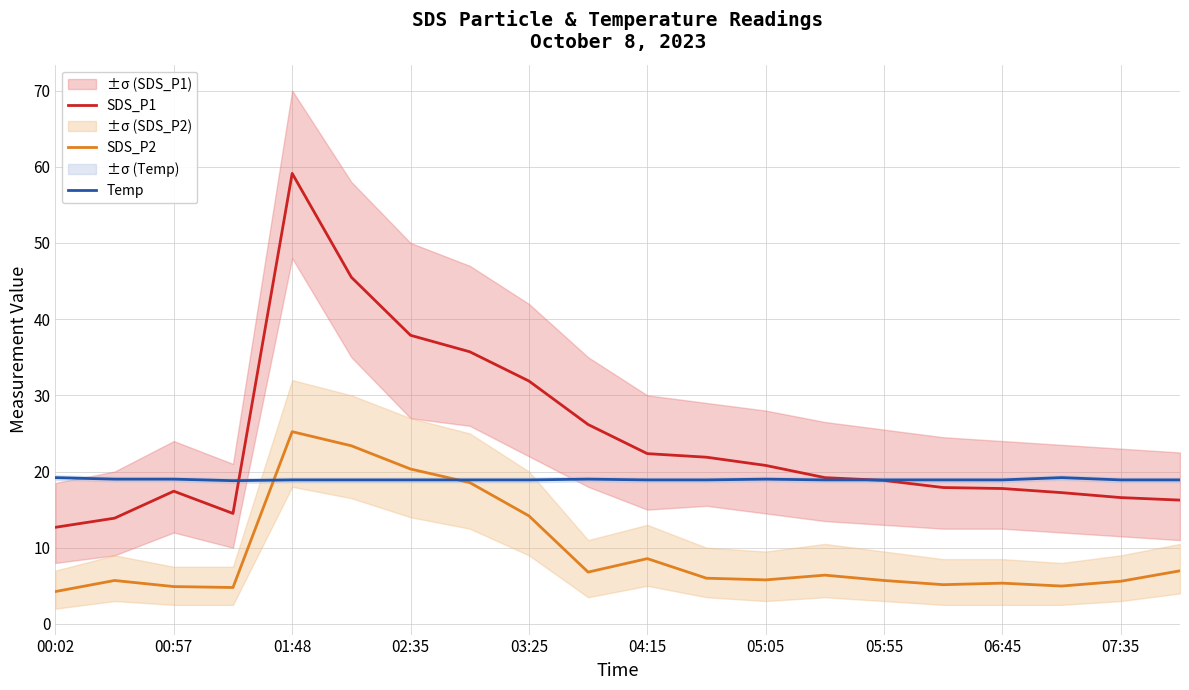

True or false: SDS_P2 has a value of 5.6 at 07:35.

True